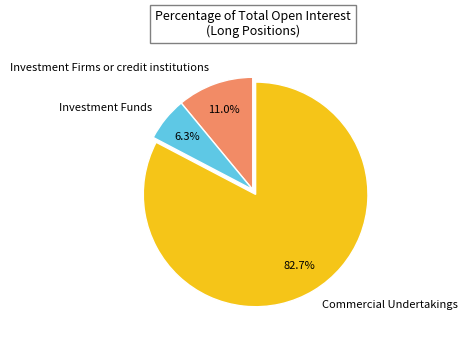

What is the ratio of the value at Investment Firms or credit institutions to the value at Commercial Undertakings?

0.1